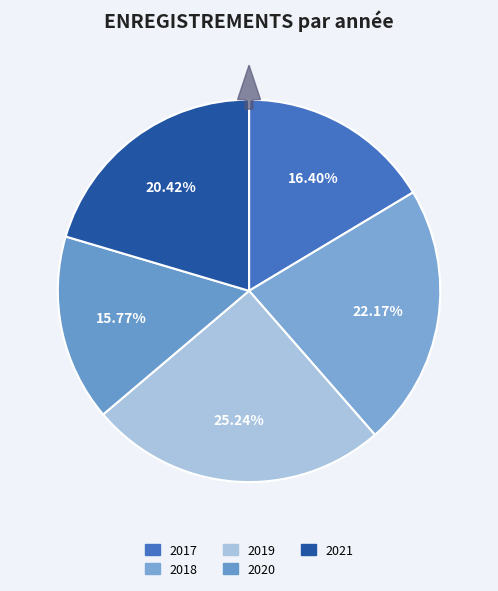

Approximately how many times larger is the value at 2020 compared to 2019?

0.6